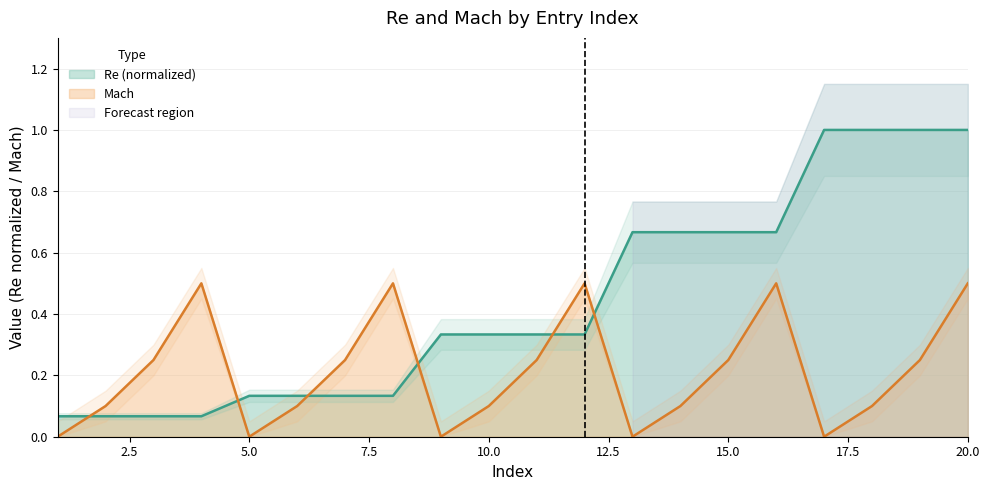

How many values in the Mach series exceed 0?

15